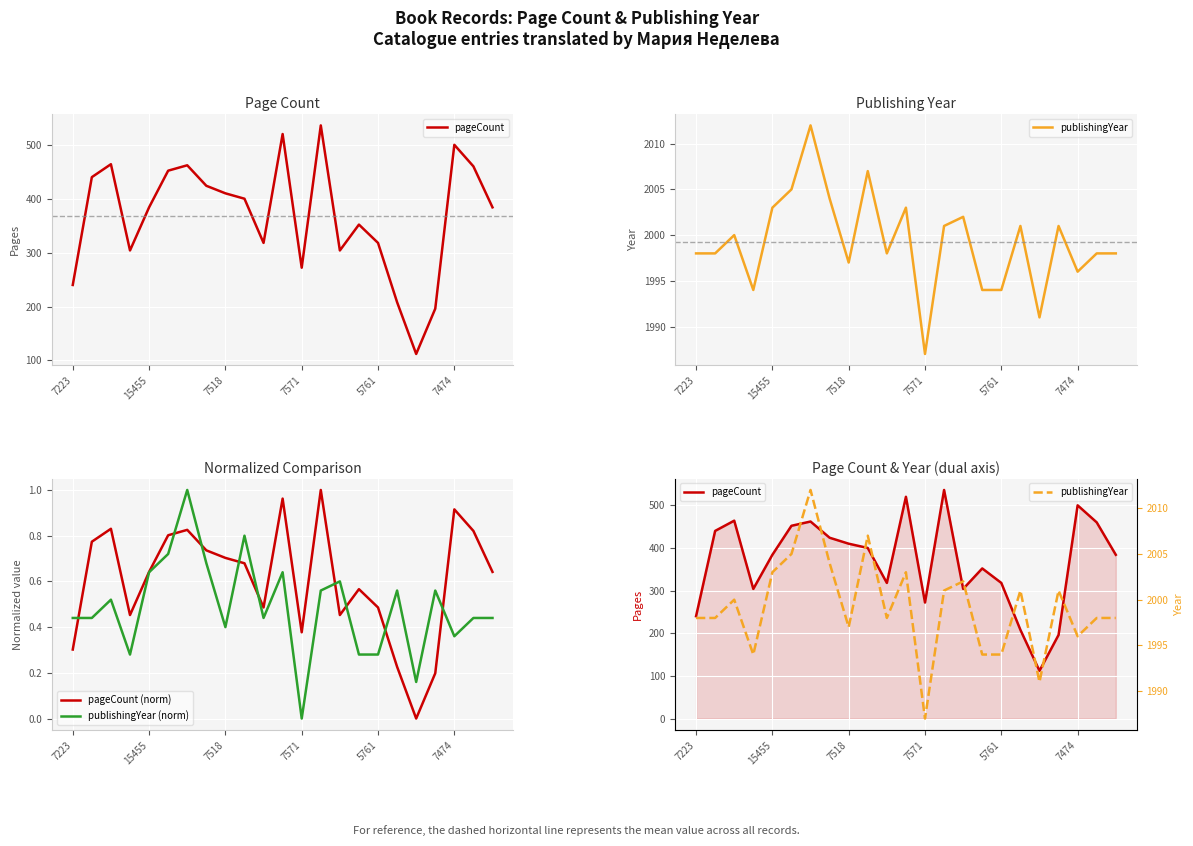

True or false: publishingYear (norm) has more than 2 interior local peaks.

True